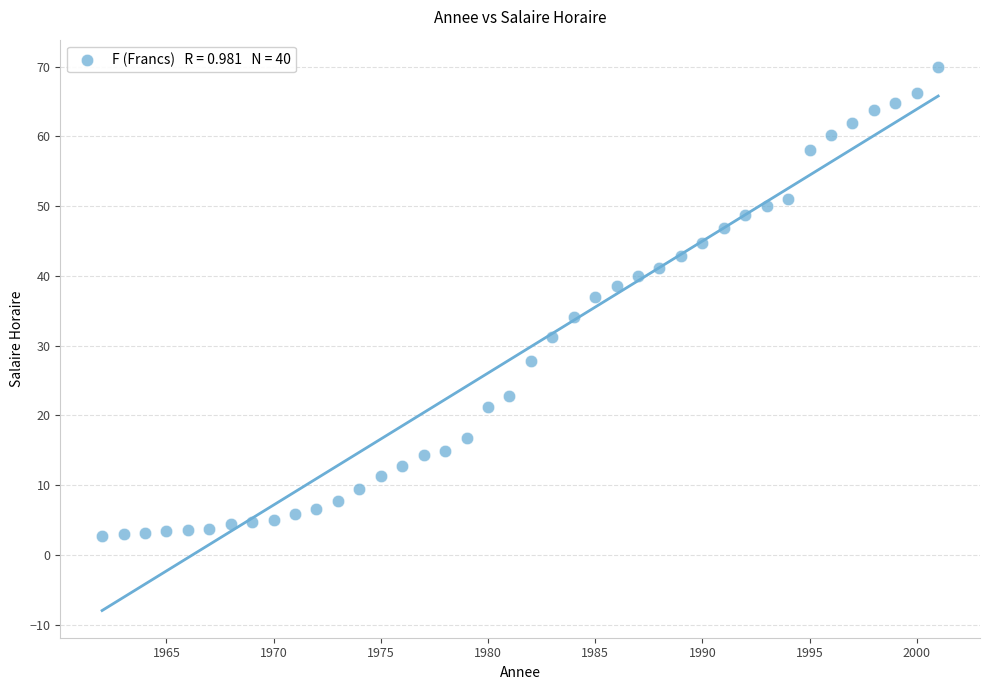

What is the range of Y values (max minus min)?

67.2